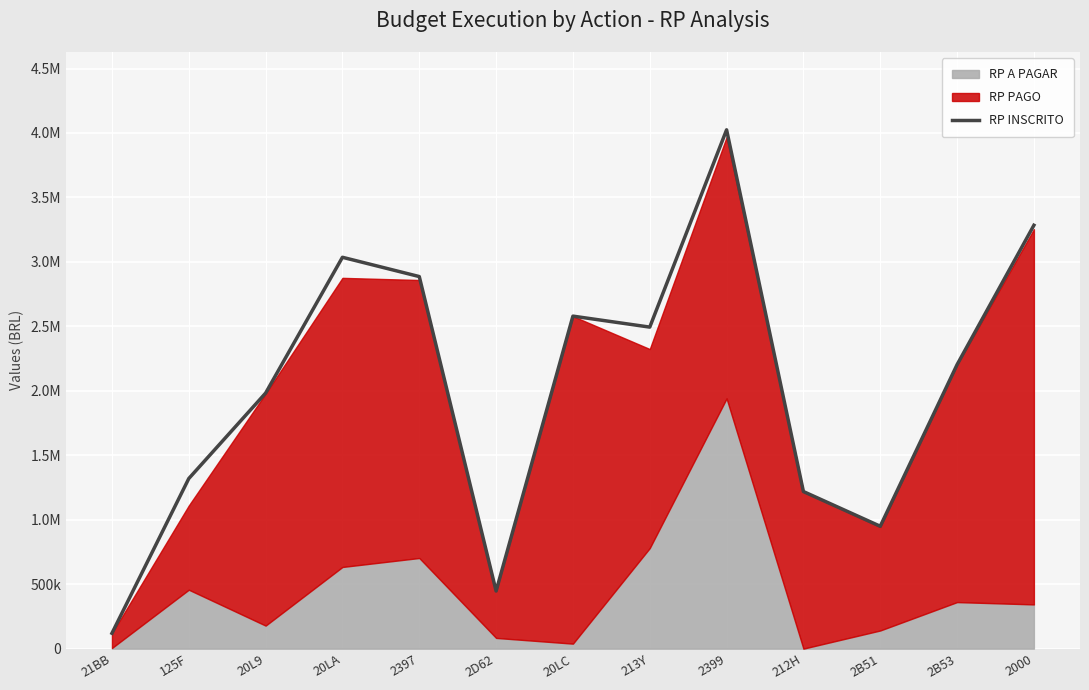

Between 2000 and 20LC, which is larger?

2000